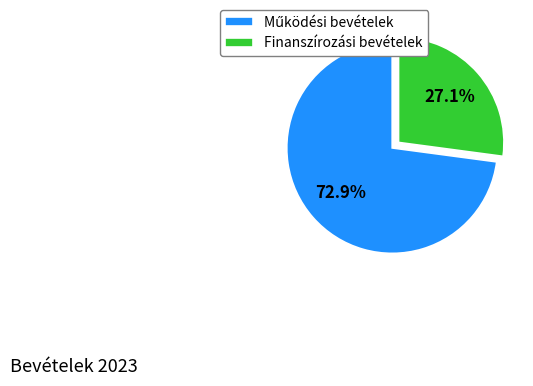

Which slice is the smallest?

Finanszírozási bevételek